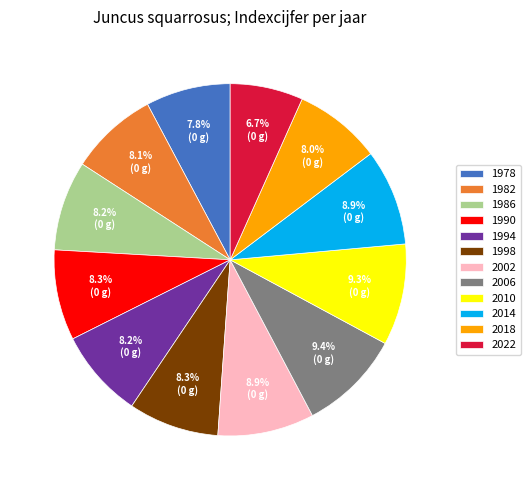

Is there any slice that represents more than half of the pie?

No